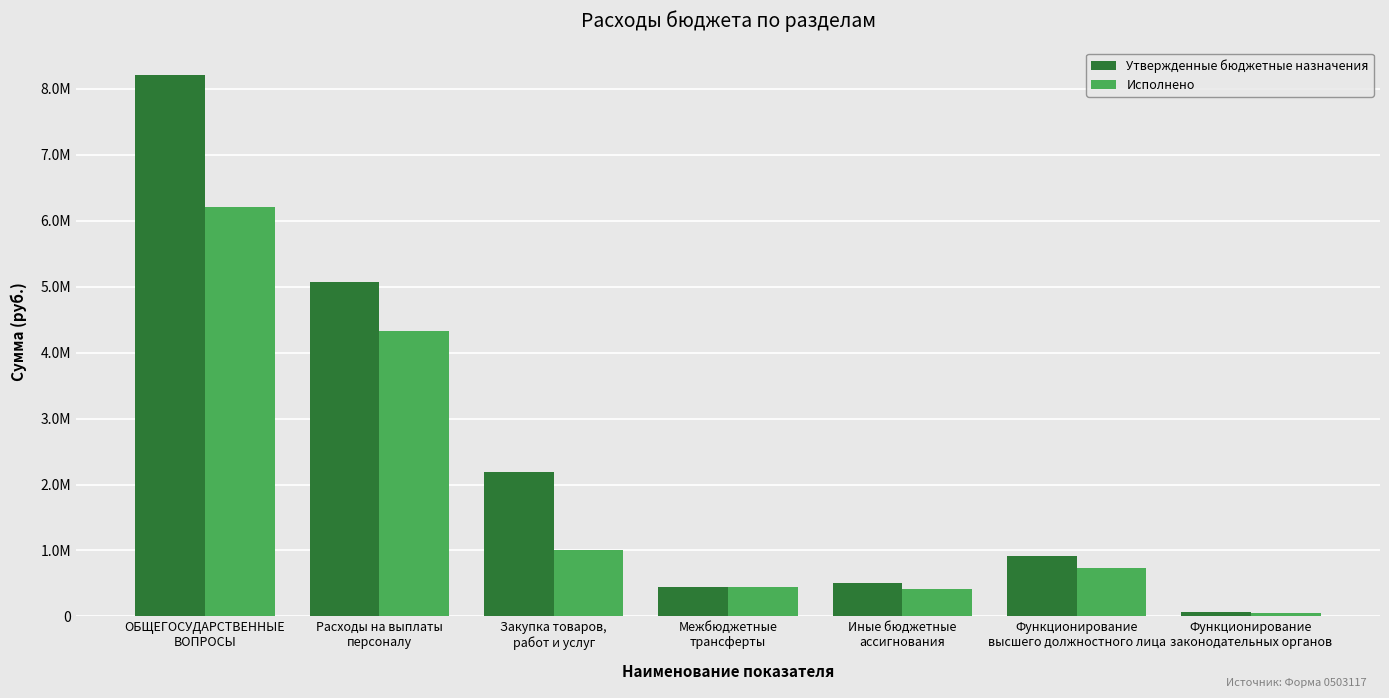

What is the sum of all Утвержденные бюджетные назначения values?

17401400.7